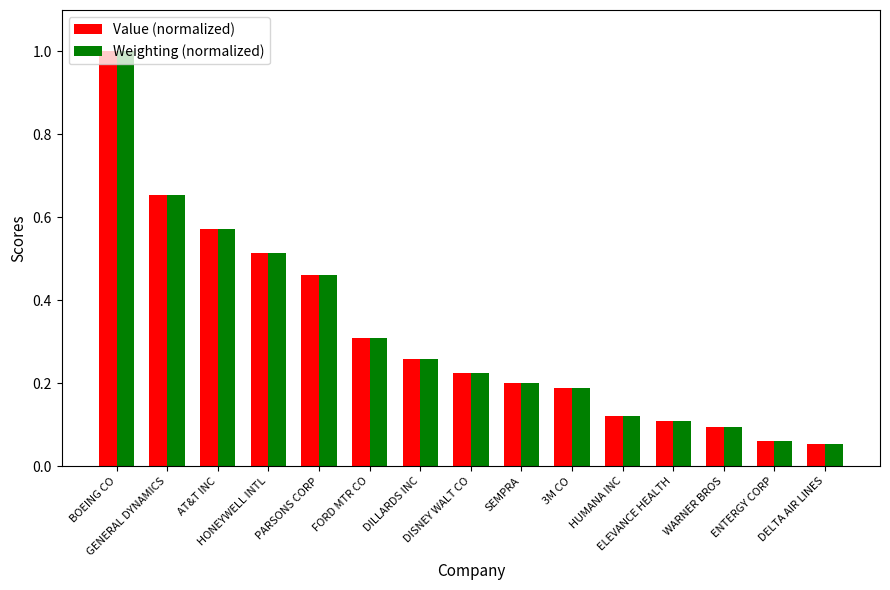

What is the difference between the maximum and second lowest values in the Weighting (normalized) series?

0.9